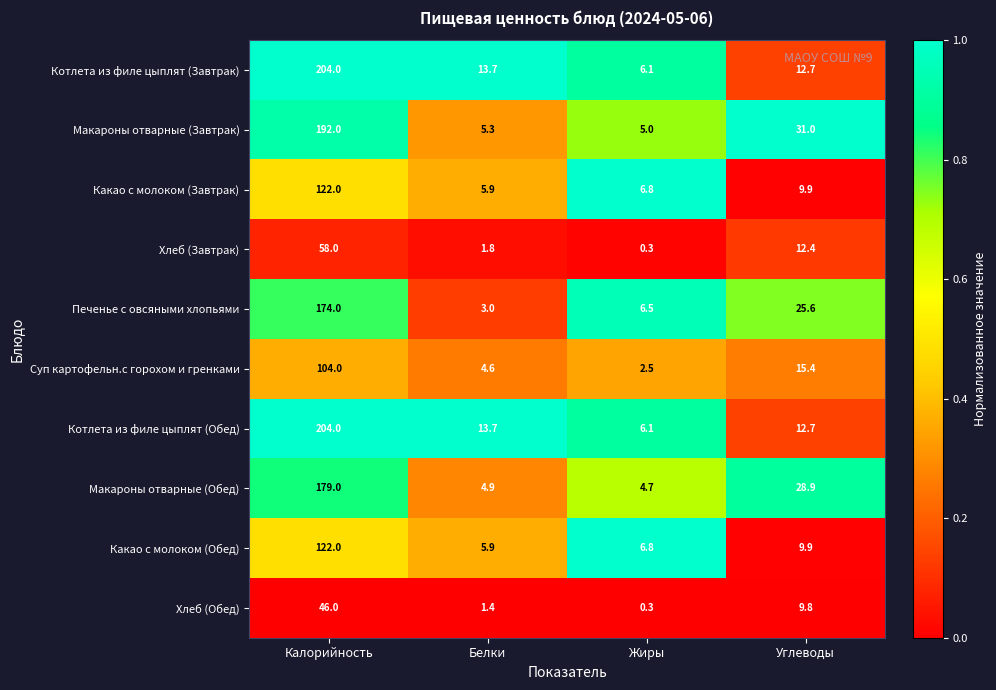

What is the difference between the highest and lowest values at Калорийность?

158.0